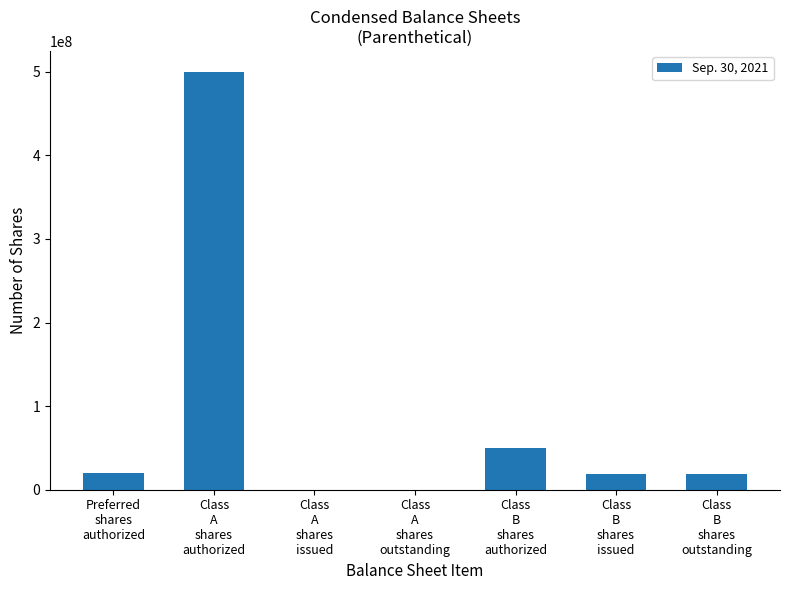

How many series are shown in this chart?

1